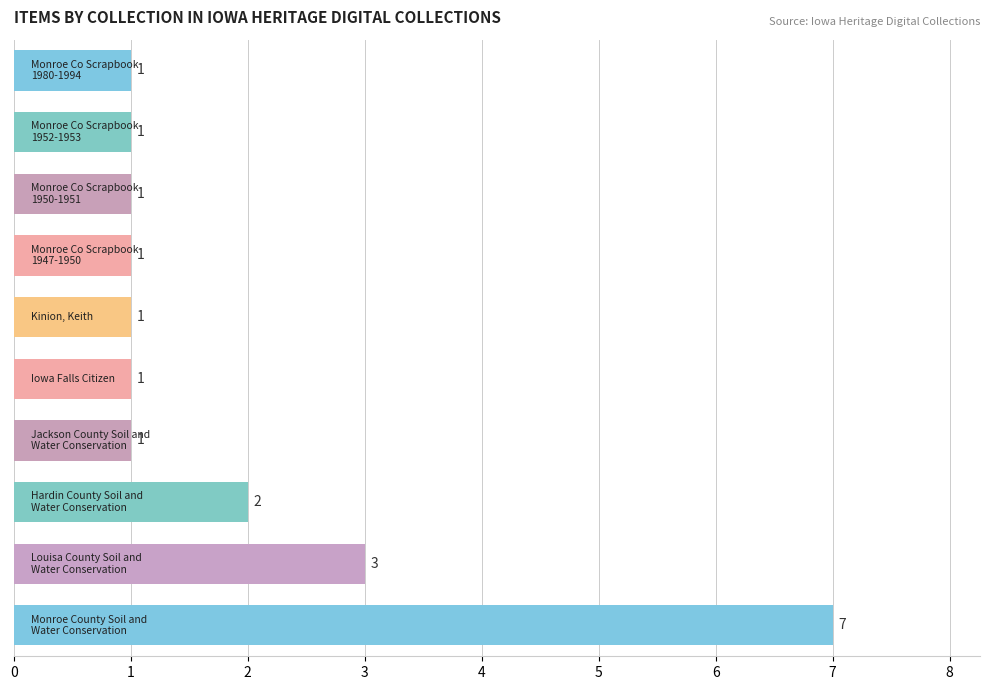

Count the number of data series in this chart.

1